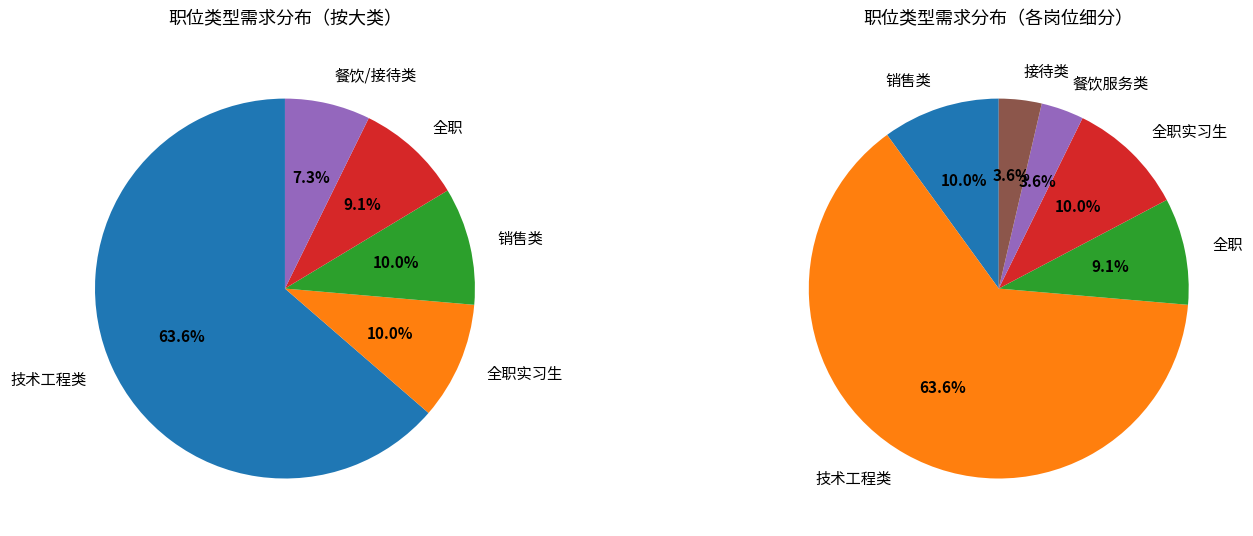

To the nearest percent, what is the difference between the 全职 and 技术工程类 slice percentages?

55%